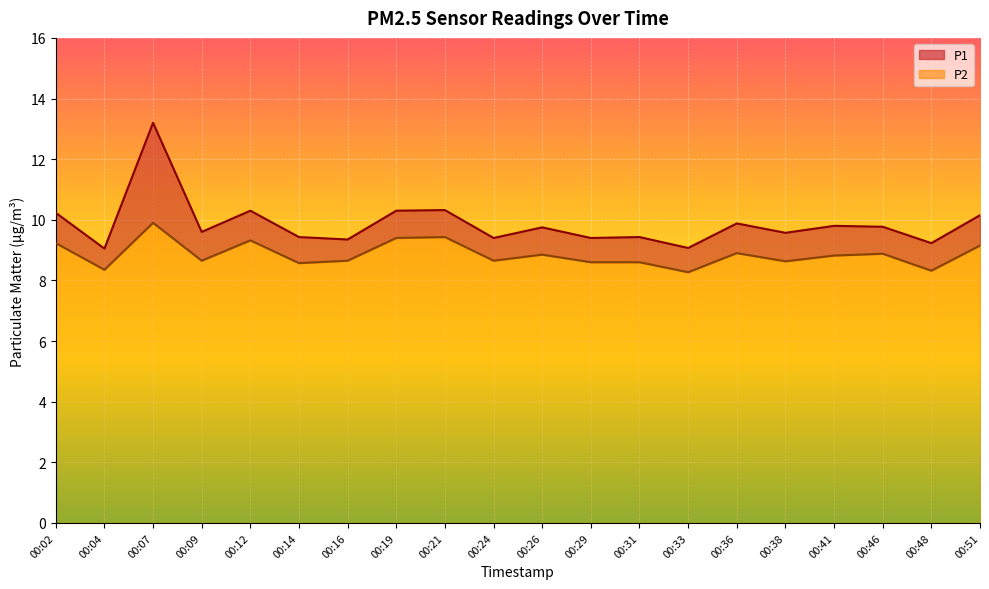

What is the difference between the P1 values at 00:41 and 00:14?

0.4